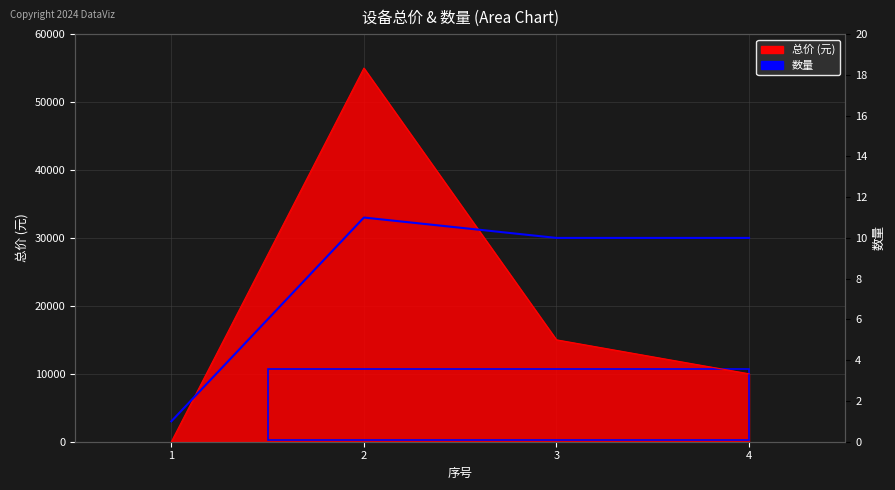

Which has a higher value, 2 or 1?

2